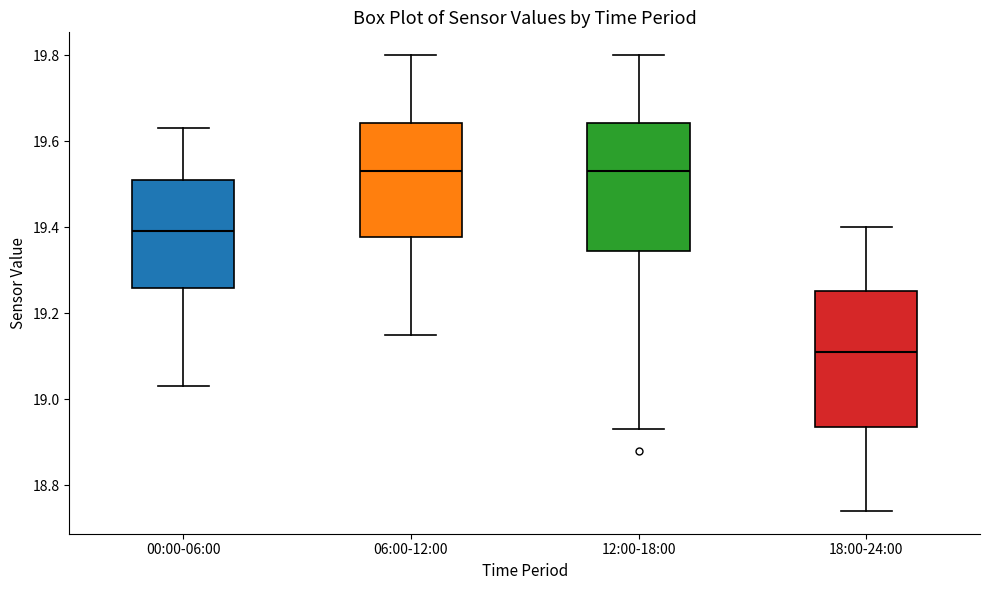

Reading left to right, transcribe this box plot: for each box, give where its median line is, the range the box spans, and where its two whiskers end, as read against the y-axis. The values are not printed on the chart, so give them approximately, as read against the axis.

00:00-06:00: median 19.40, box 19.26 to 19.52, whiskers 19.04 to 19.64
06:00-12:00: median 19.54, box 19.38 to 19.64, whiskers 19.16 to 19.80
12:00-18:00: median 19.54, box 19.34 to 19.64, whiskers 18.94 to 19.80
18:00-24:00: median 19.12, box 18.94 to 19.26, whiskers 18.74 to 19.40